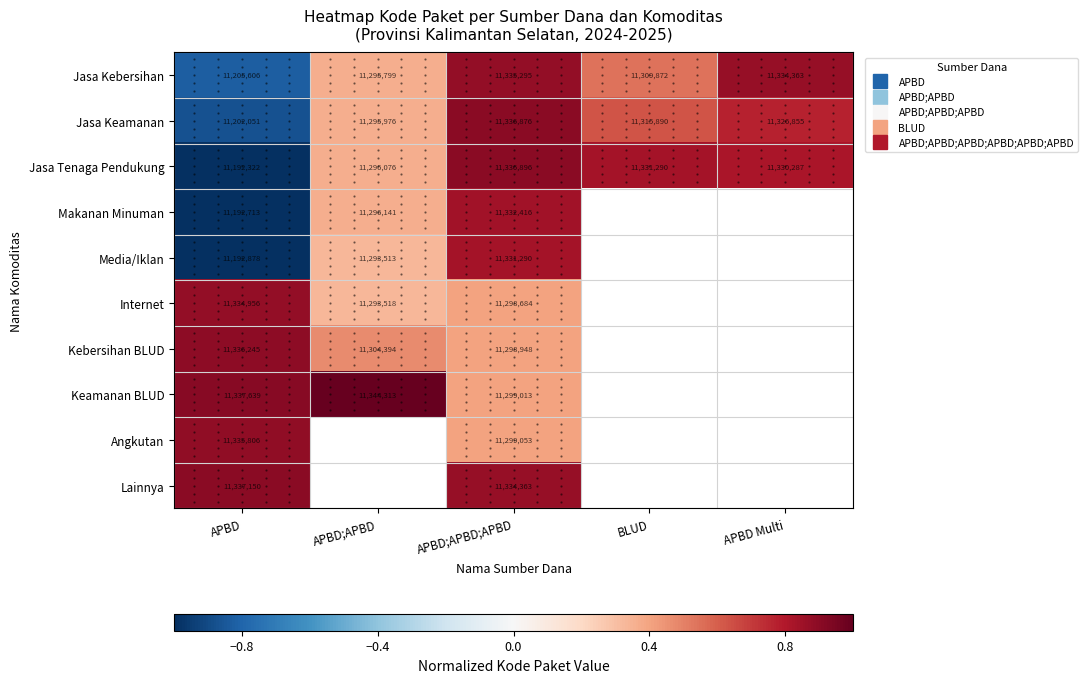

What is the difference between the Jasa Kebersihan values at APBD;APBD and BLUD?

0.2